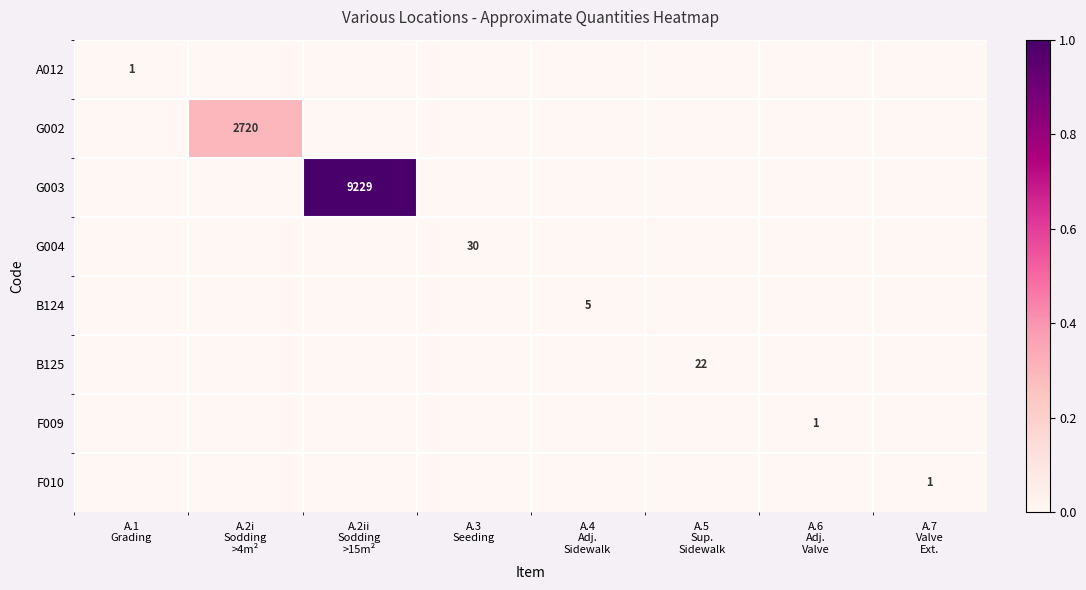

Which series changed the most between A.2i Sodding >4m² and A.7 Valve Ext.?

G002